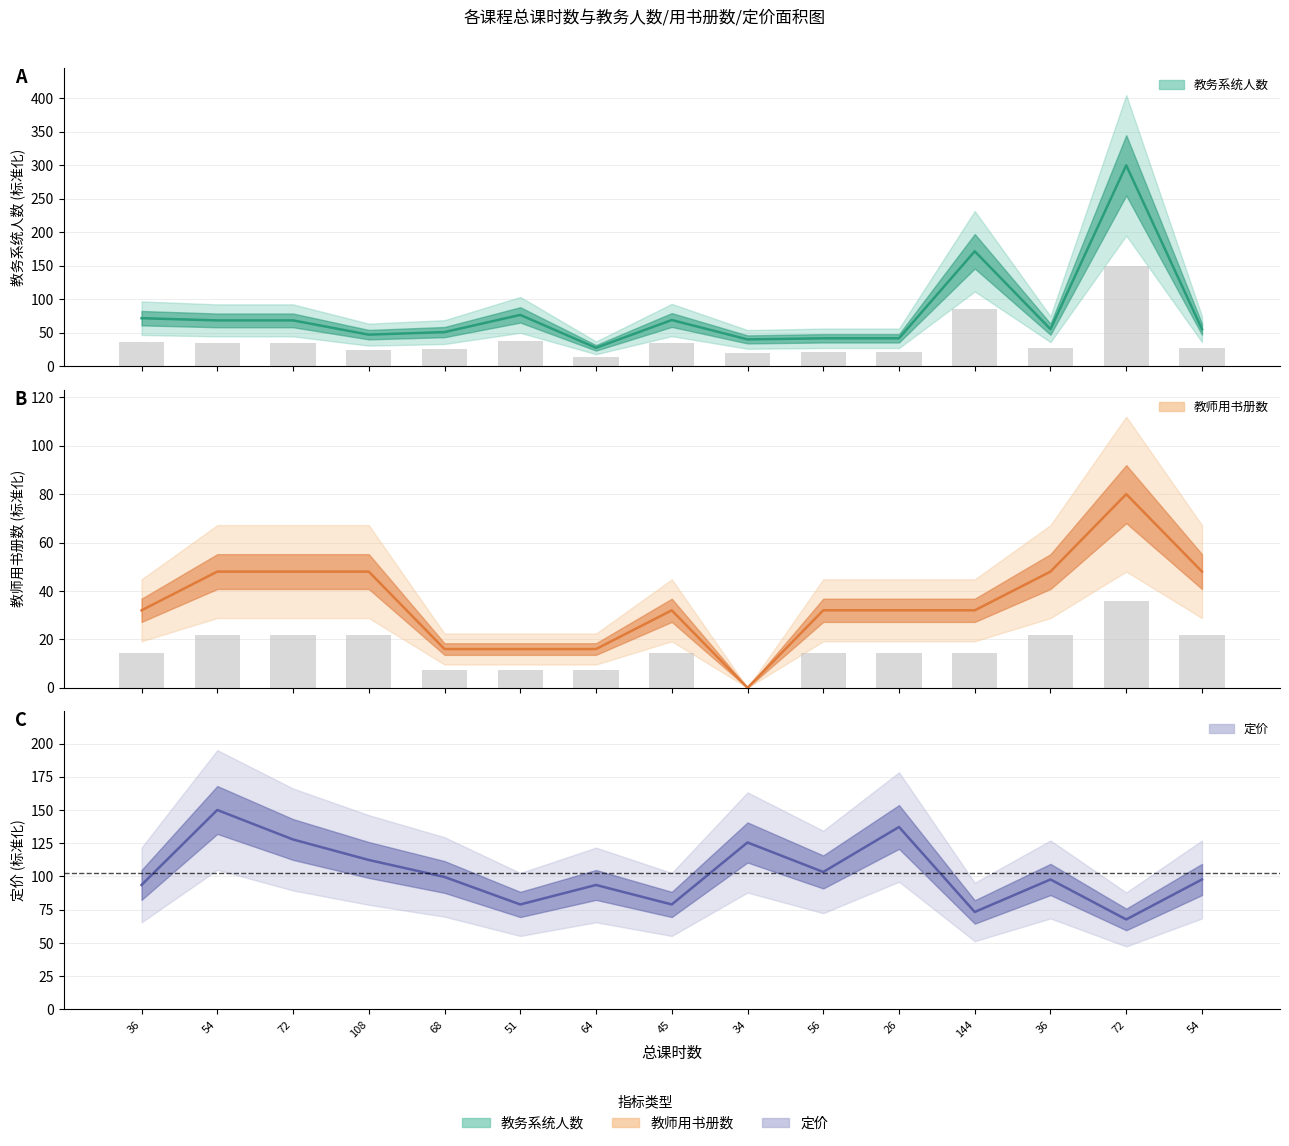

Are the bars grouped side by side (vs. stacked)?

Yes